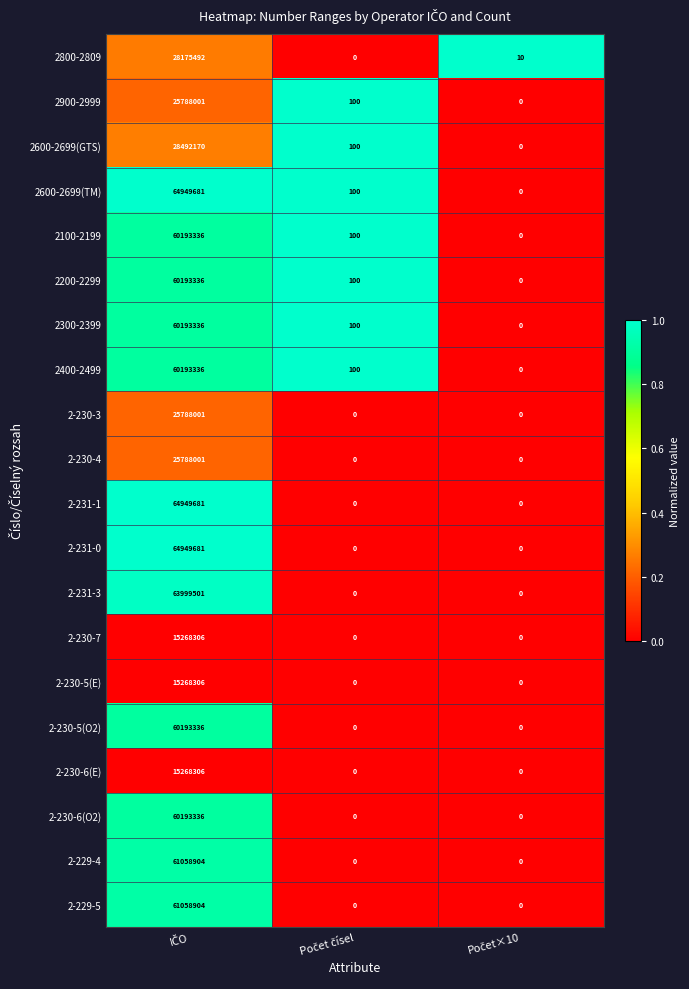

Which series has the largest total across all categories?

2600-2699(TM)